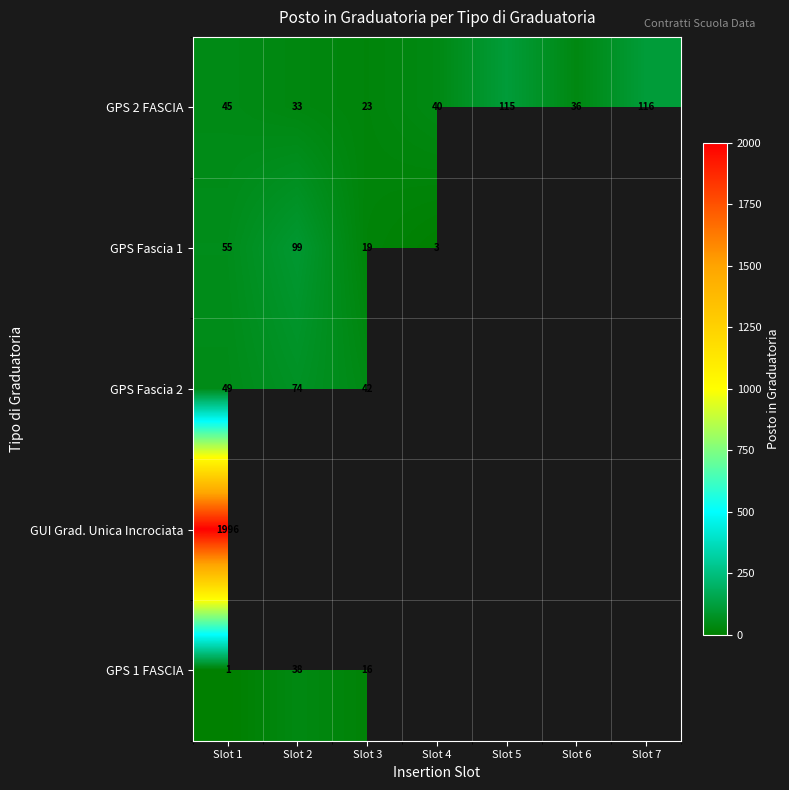

At which category is the sum across all series the highest?

Slot 1